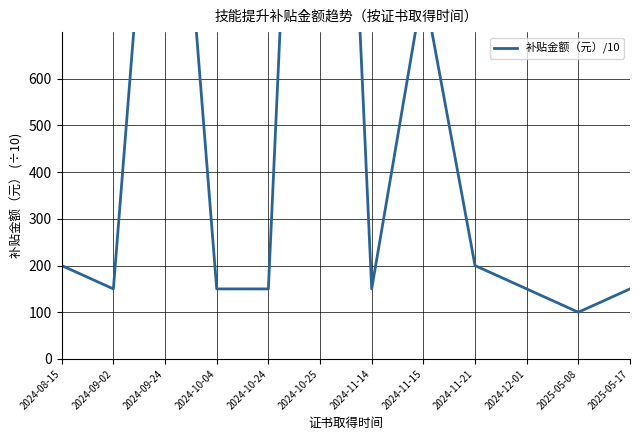

What is the sum of all values?

6350